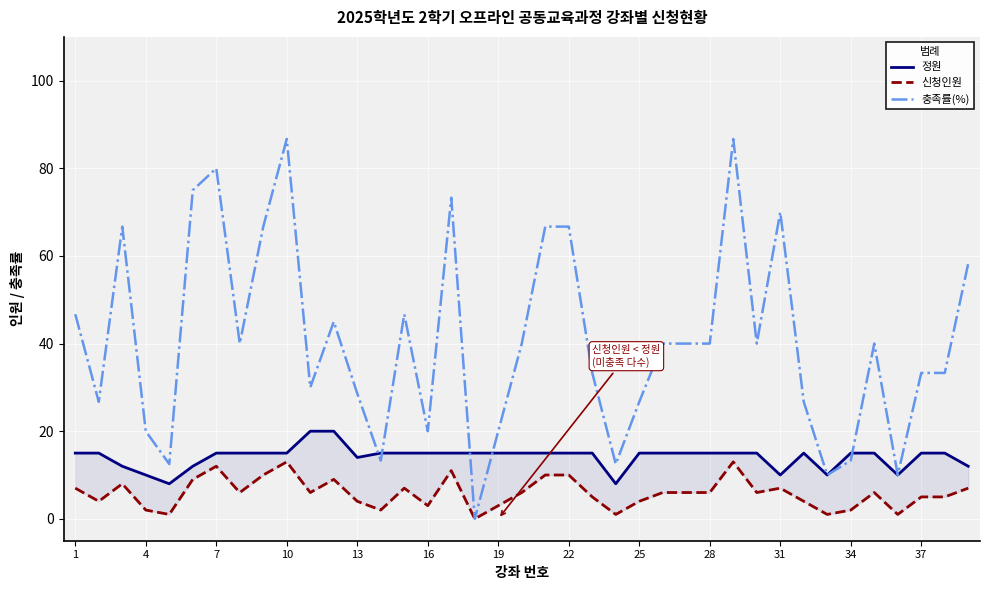

At 29, list the series in order from smallest to largest.

신청인원, 정원, 충족률(%)